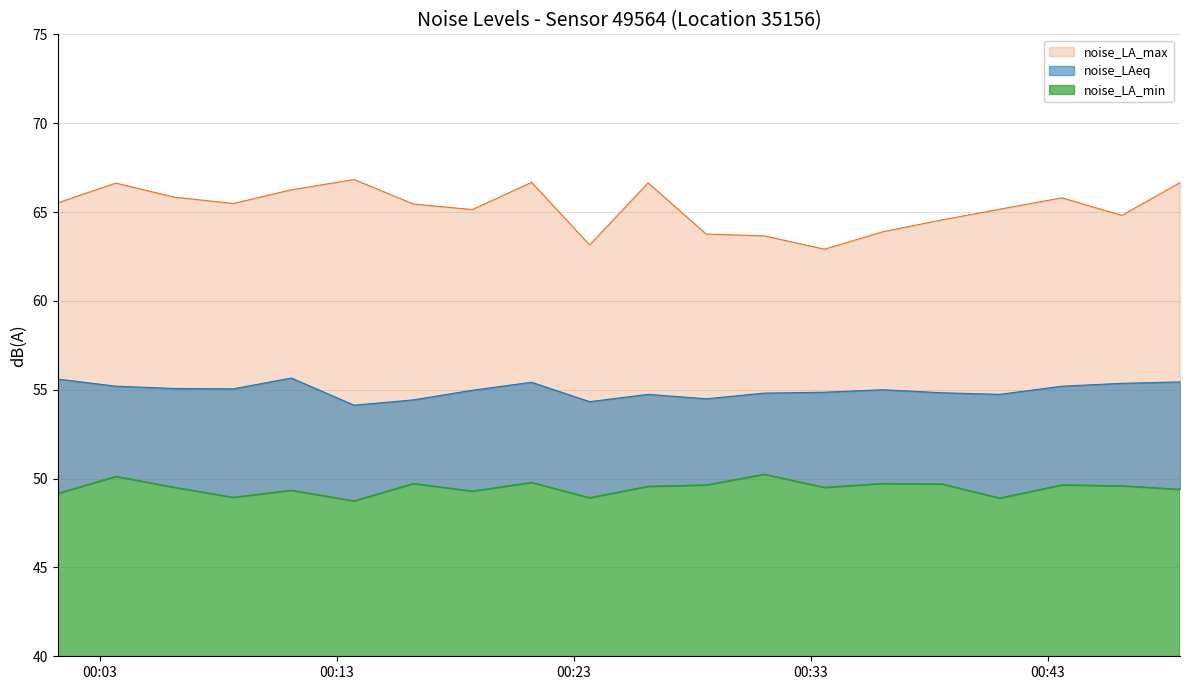

At which label is noise_LA_max closest to 64?

00:36